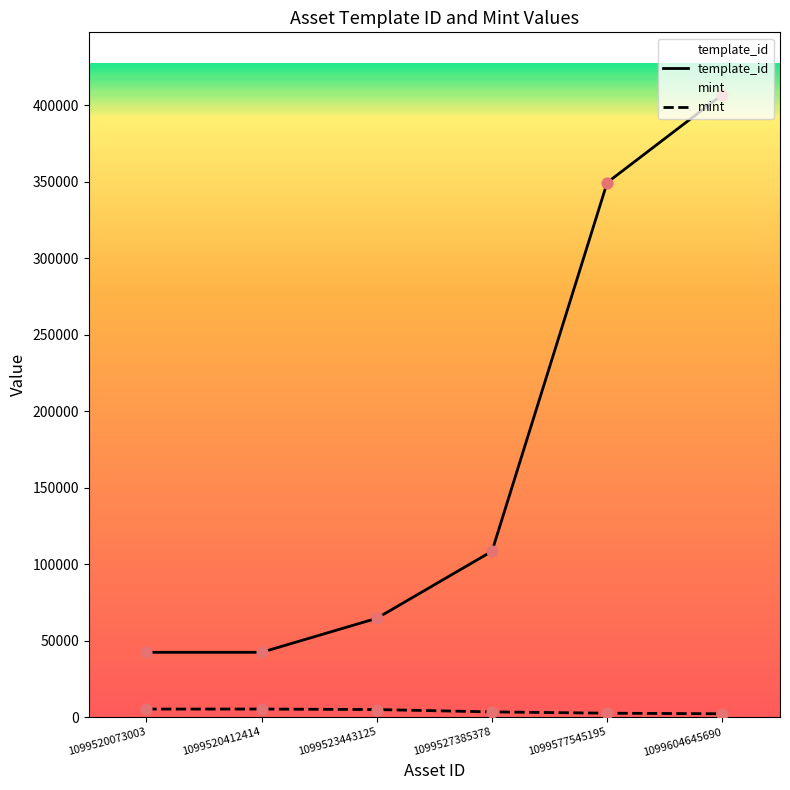

Which series contains the lowest Y value?

mint